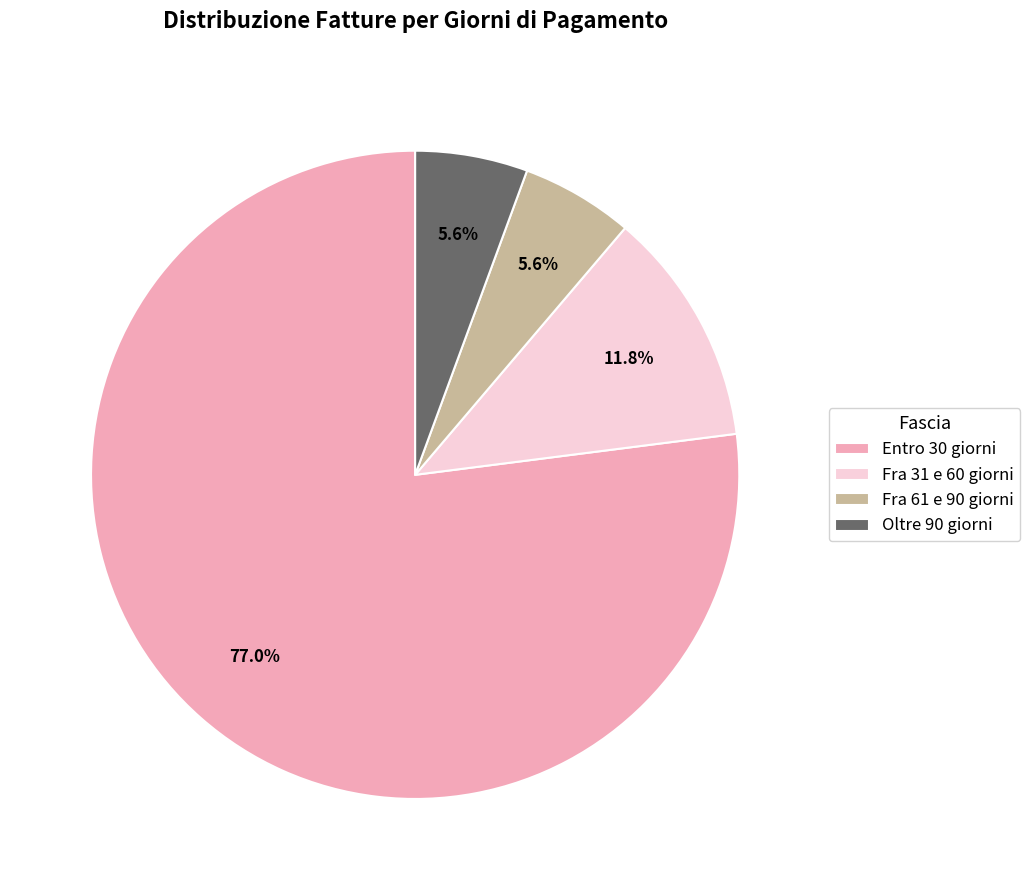

The Fra 61 e 90 giorni slice represents 6% of the pie. True or false?

True